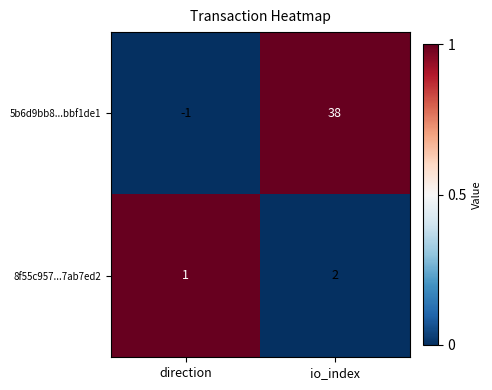

Which series has the largest total across all categories?

5b6d9bb8...bbf1de1